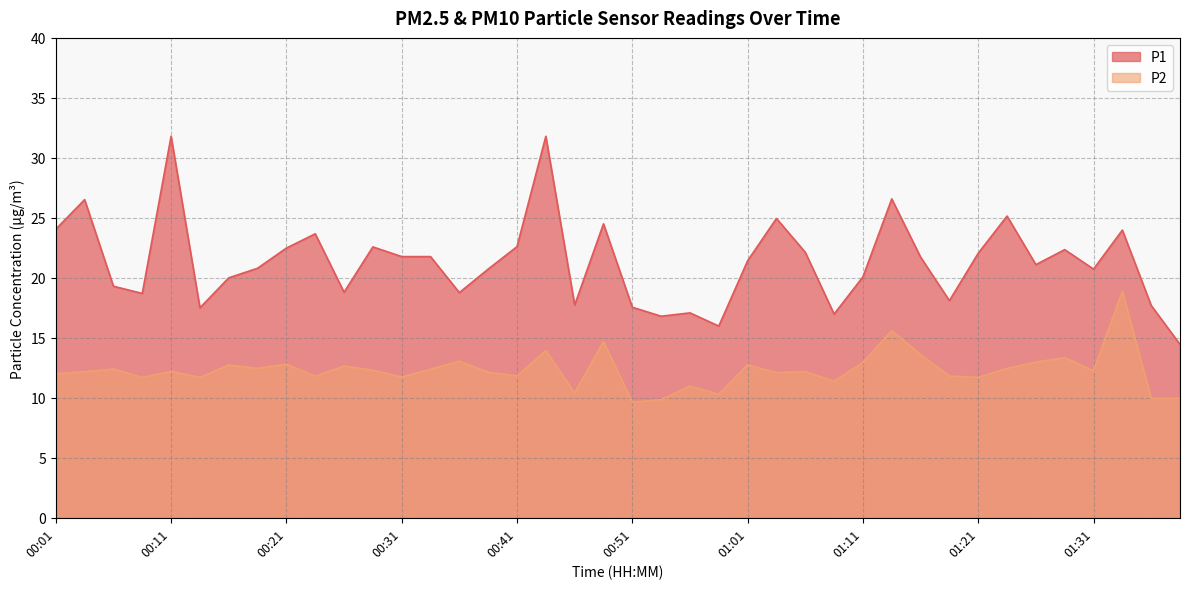

What is the label of the 20th point from the right?

00:51